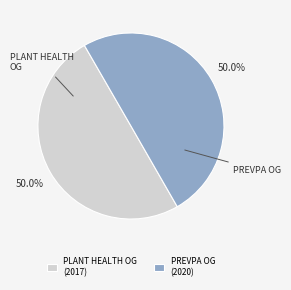

How much of the chart is everything except PLANT HEALTH OG (2017)?

50.0%